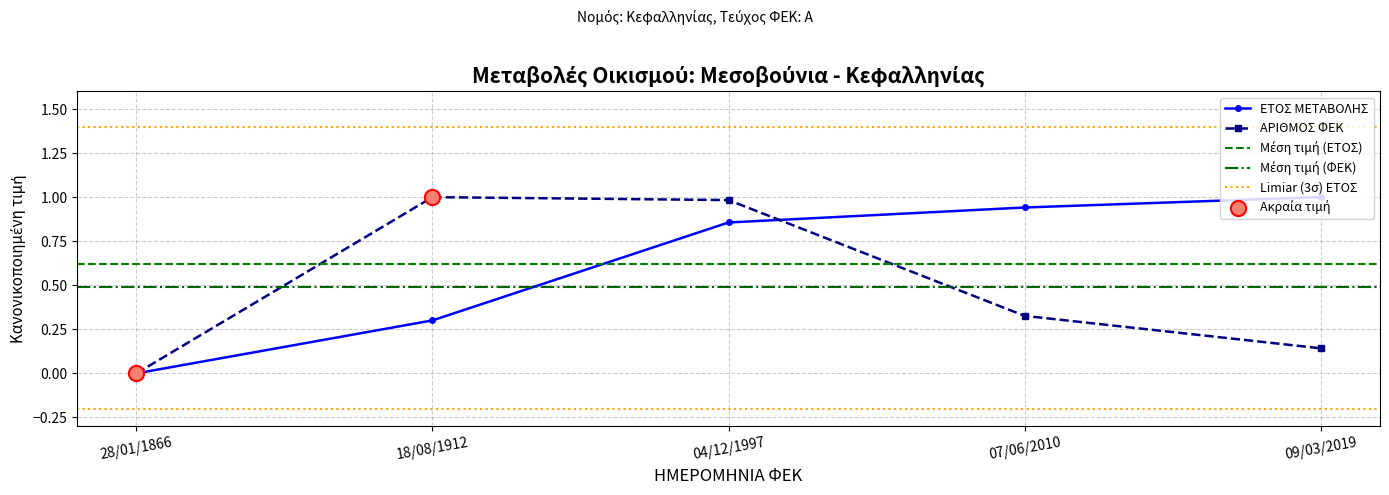

Which series has the largest total across all categories?

ΕΤΟΣ ΜΕΤΑΒΟΛΗΣ